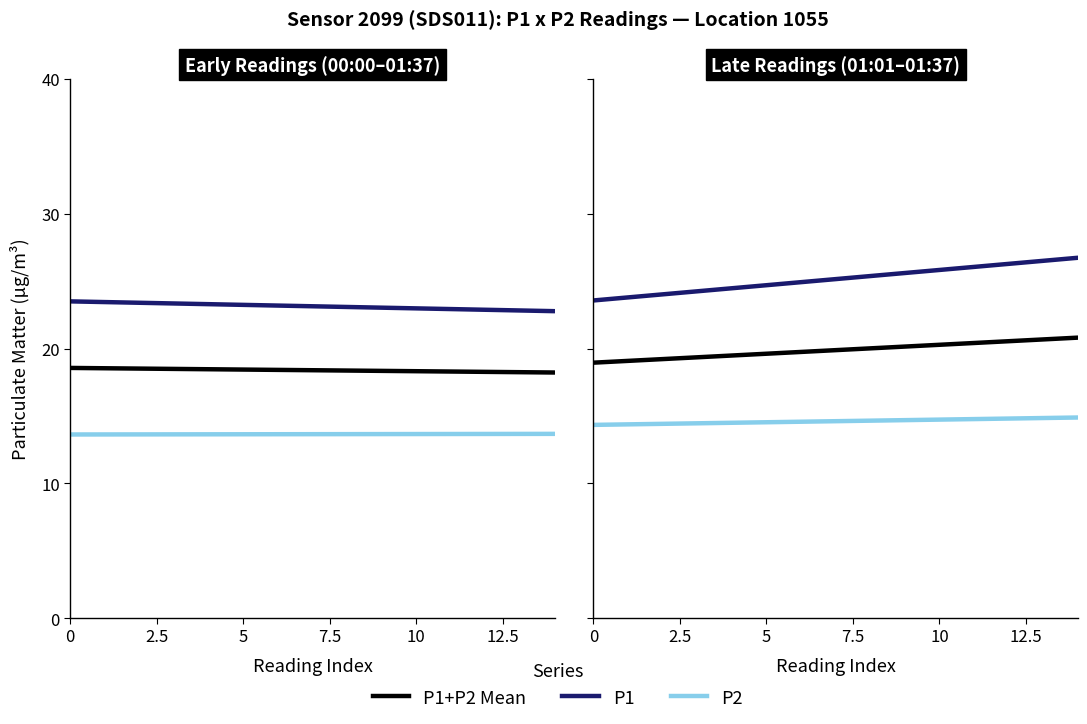

How many lines are shown in the chart?

3